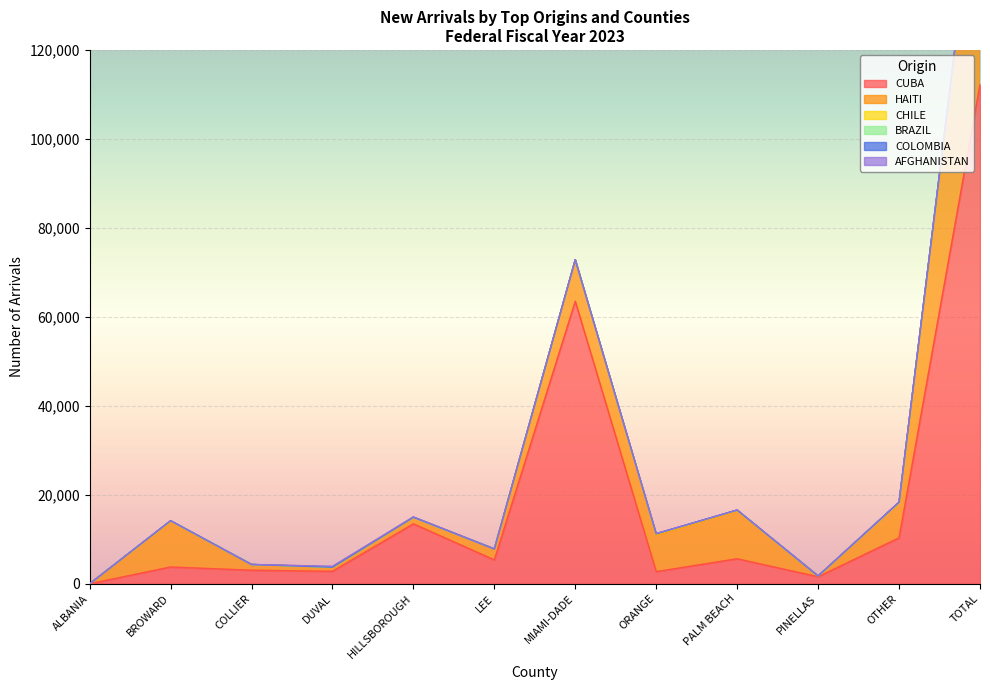

Reading left to right, list all the values displayed in this chart.

CUBA: ALBANIA=0	BROWARD=3776	COLLIER=3050	DUVAL=2806	HILLSBOROUGH=13473	LEE=5370	MIAMI-DADE=63495	ORANGE=2733	PALM BEACH=5622	PINELLAS=1581	OTHER=10319	TOTAL=112225
HAITI: ALBANIA=0	BROWARD=10215	COLLIER=1279	DUVAL=927	HILLSBOROUGH=1454	LEE=2460	MIAMI-DADE=9310	ORANGE=8270	PALM BEACH=10787	PINELLAS=155	OTHER=7884	TOTAL=52741
CHILE: ALBANIA=0	BROWARD=89	COLLIER=15	DUVAL=1	HILLSBOROUGH=6	LEE=4	MIAMI-DADE=24	ORANGE=129	PALM BEACH=95	PINELLAS=2	OTHER=28	TOTAL=393
BRAZIL: ALBANIA=0	BROWARD=71	COLLIER=6	DUVAL=5	HILLSBOROUGH=4	LEE=6	MIAMI-DADE=18	ORANGE=99	PALM BEACH=66	PINELLAS=0	OTHER=32	TOTAL=307
COLOMBIA: ALBANIA=0	BROWARD=20	COLLIER=0	DUVAL=7	HILLSBOROUGH=22	LEE=0	MIAMI-DADE=15	ORANGE=10	PALM BEACH=3	PINELLAS=18	OTHER=61	TOTAL=156
AFGHANISTAN: ALBANIA=0	BROWARD=6	COLLIER=0	DUVAL=163	HILLSBOROUGH=73	LEE=2	MIAMI-DADE=5	ORANGE=42	PALM BEACH=1	PINELLAS=18	OTHER=43	TOTAL=353